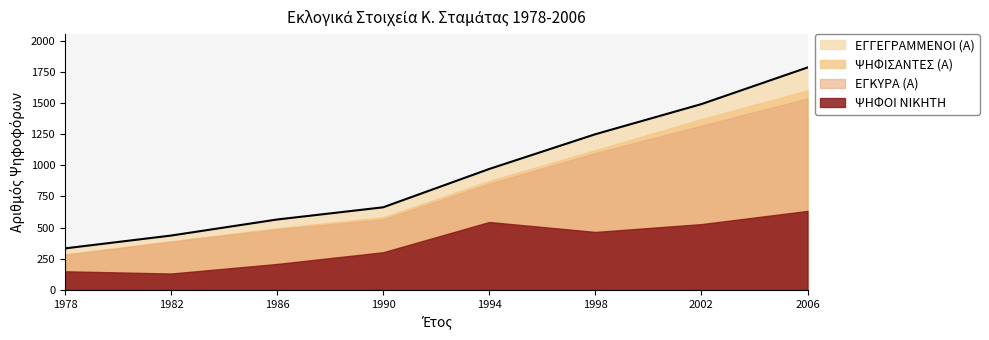

Rank the series at 2006 from highest to lowest value.

ΕΓΓΕΓΡΑΜΜΕΝΟΙ (Α), ΨΗΦΙΣΑΝΤΕΣ (Α), ΕΓΚΥΡΑ (Α), ΨΗΦΟΙ ΝΙΚΗΤΗ